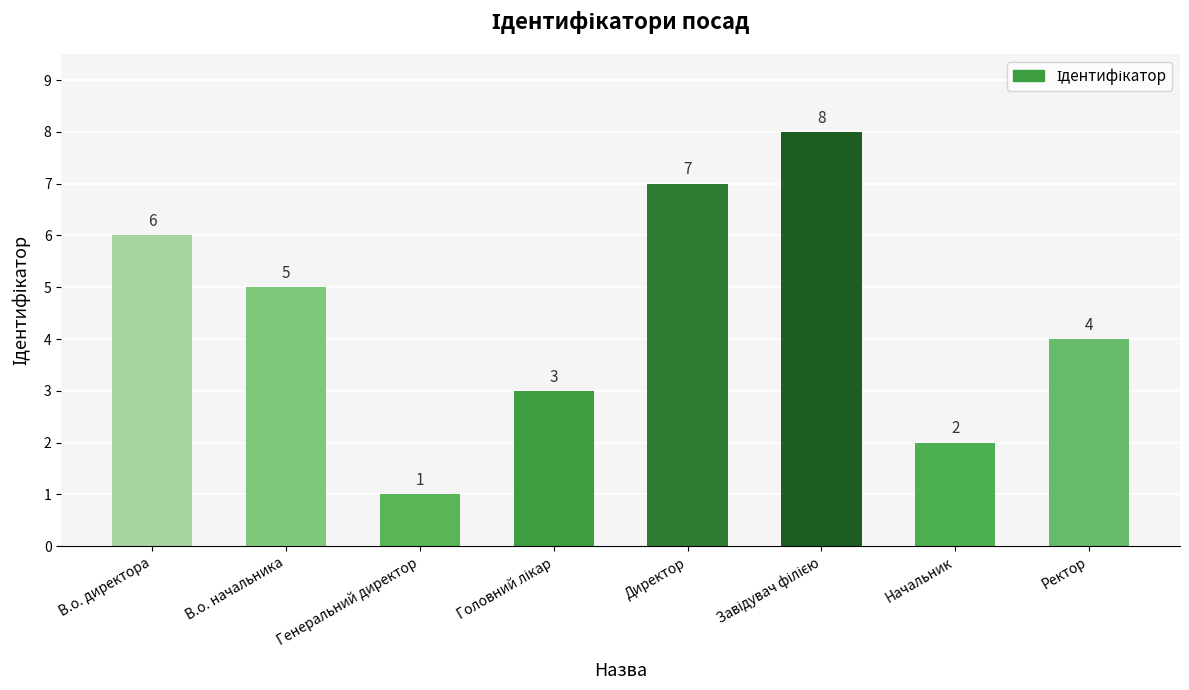

The chart shows a value of 2 at Начальник. True or false?

True